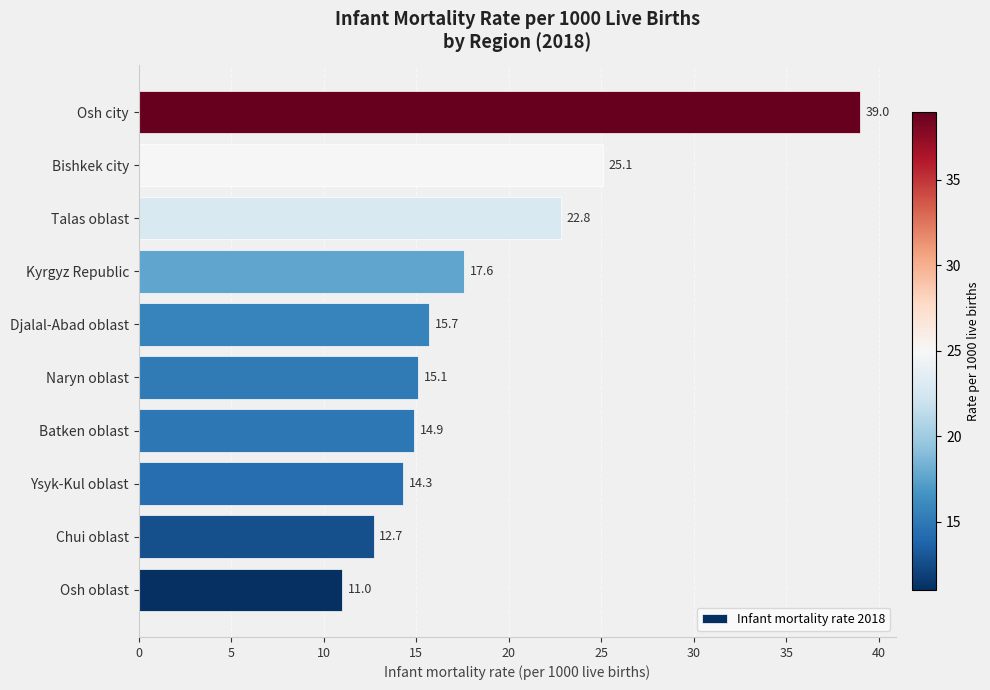

What is the average value?

18.8